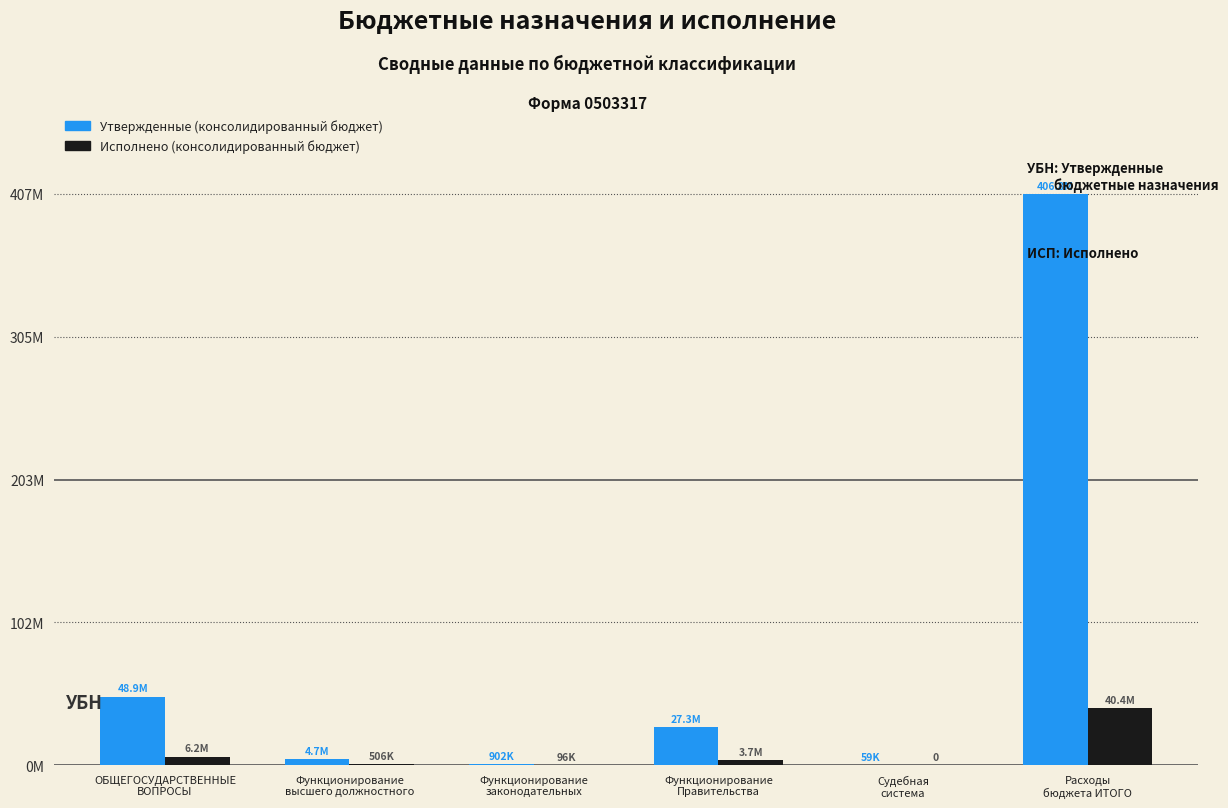

What are all the series names shown in the legend?

Утвержденные (консолидированный бюджет), Исполнено (консолидированный бюджет)